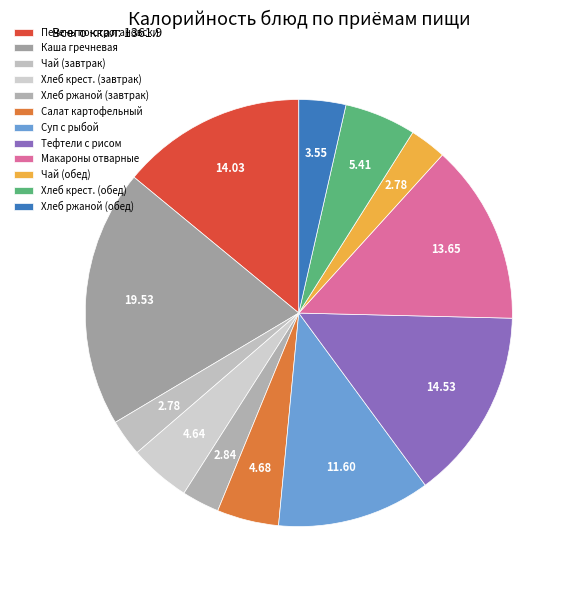

What percentage is the Хлеб ржаной (обед) slice, to the nearest percent?

4%